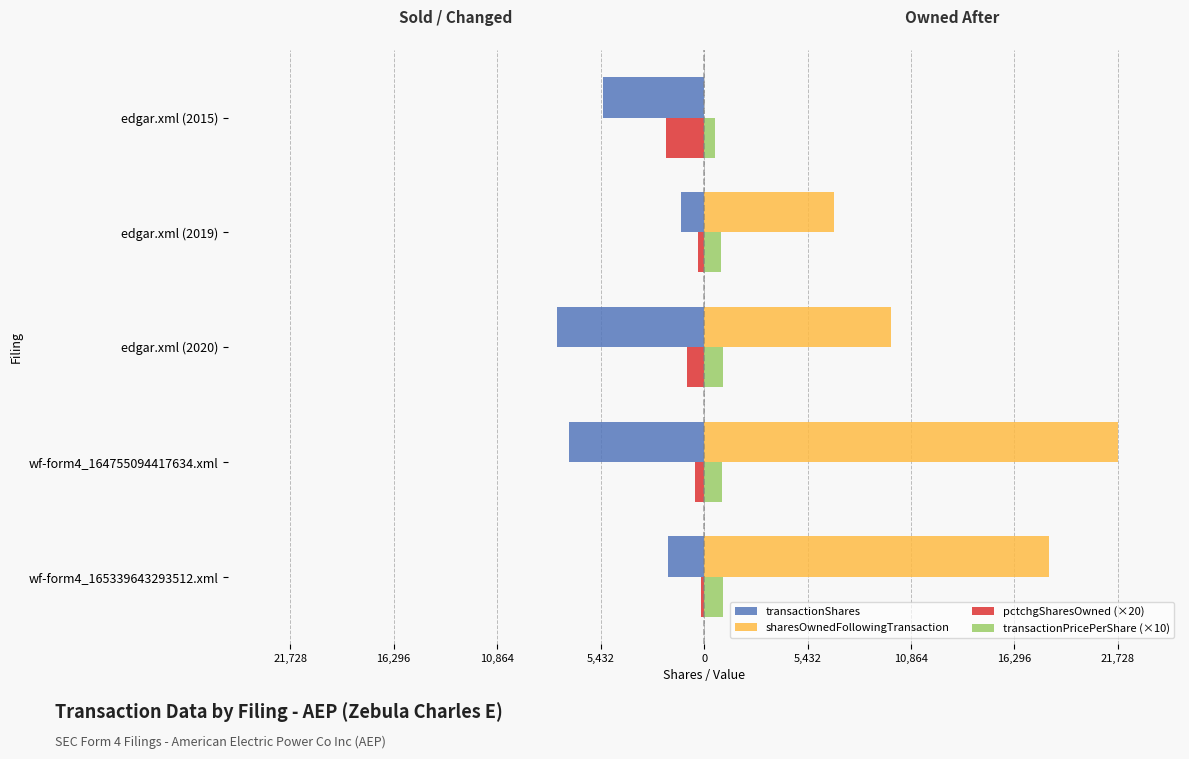

What are all the series names shown in the legend?

transactionShares, sharesOwnedFollowingTransaction, pctchgSharesOwned (×20), transactionPricePerShare (×10)